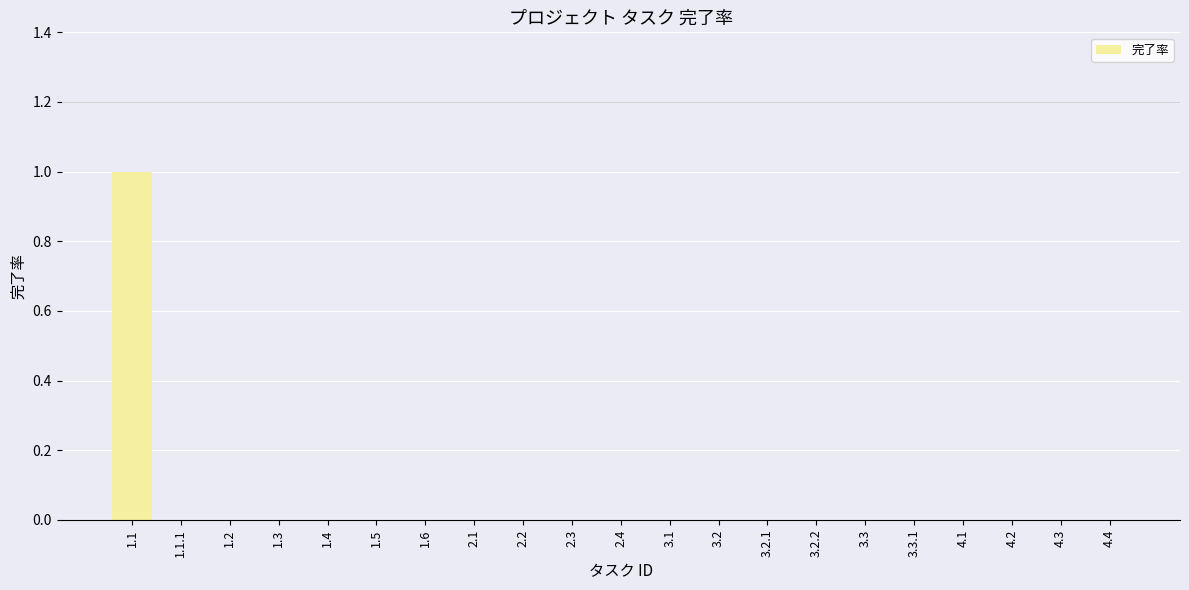

Which label corresponds to the largest value in the chart?

1.1